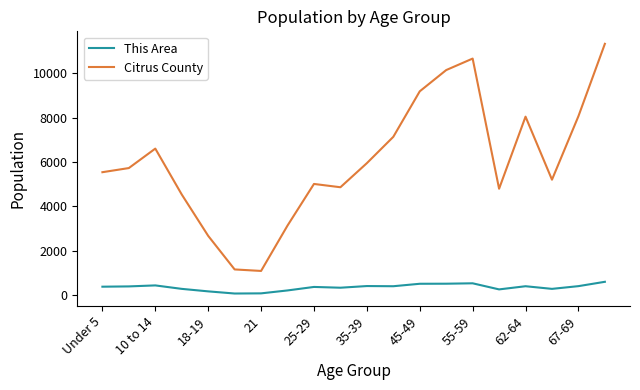

What are all the series names shown in the legend?

This Area, Citrus County